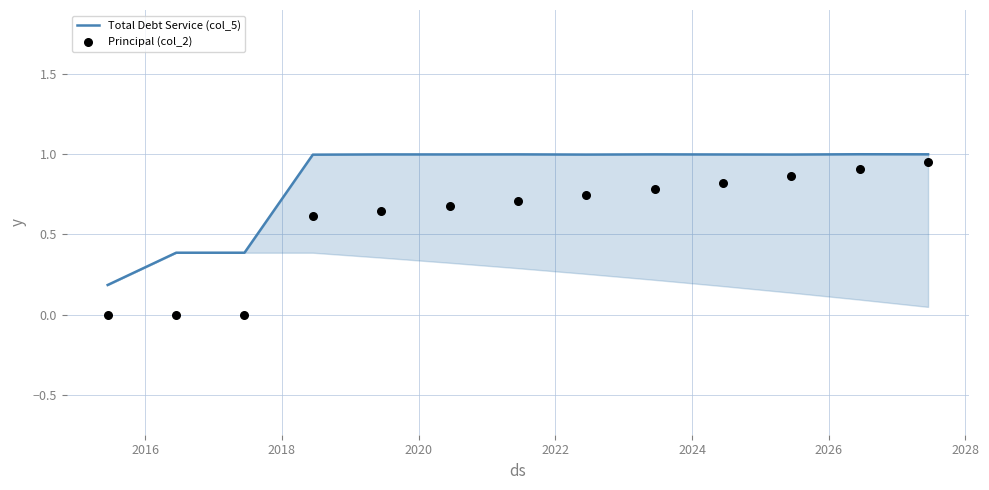

At how many categories does at least one series exceed 0?

13